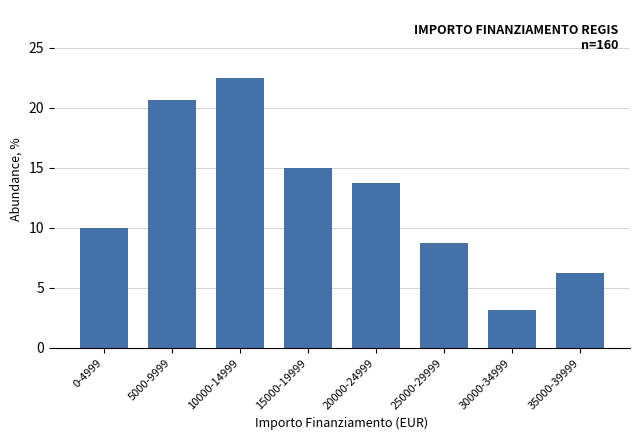

What is the label of the 4th bar from the left?

15000-19999